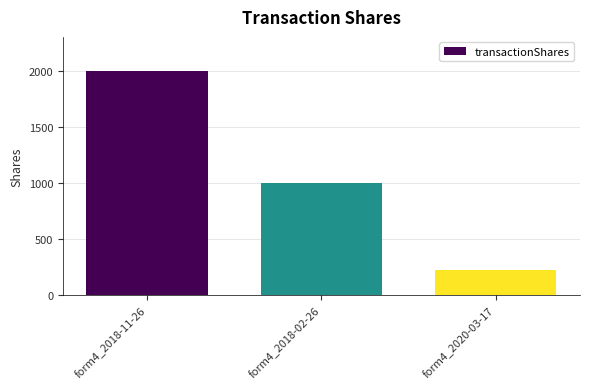

At which label does the data first exceed 1000?

form4_2018-11-26